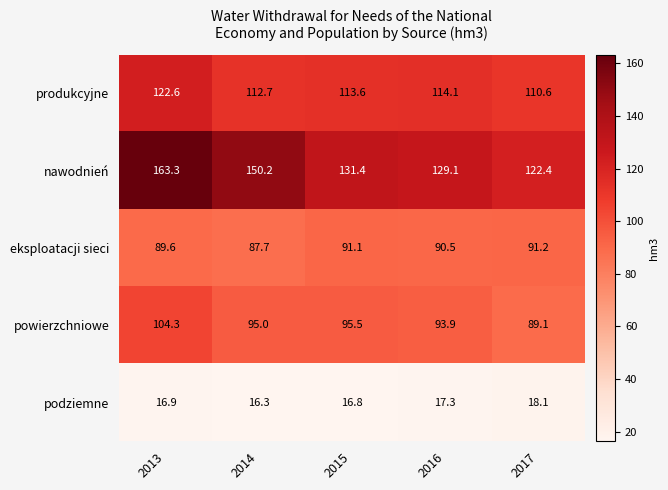

Reading right to left, extract all data points from this chart.

produkcyjne: 110.6	114.1	113.6	112.7	122.6
nawodnień: 122.4	129.1	131.4	150.2	163.3
eksploatacji sieci: 91.2	90.5	91.1	87.7	89.6
powierzchniowe: 89.1	93.9	95.5	95.0	104.3
podziemne: 18.1	17.3	16.8	16.3	16.9